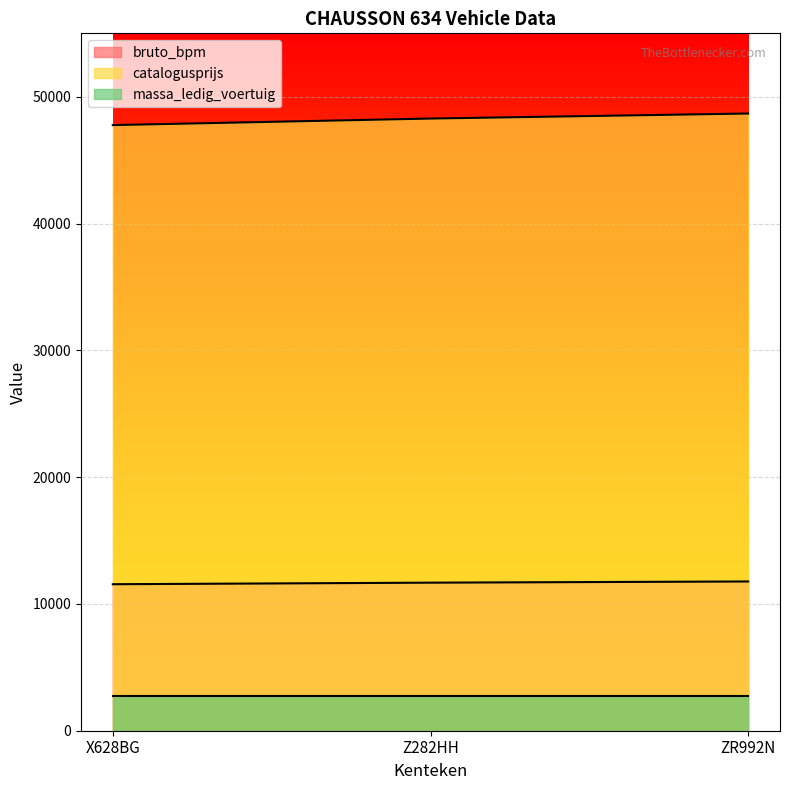

Which series has the largest range (max minus min)?

catalogusprijs